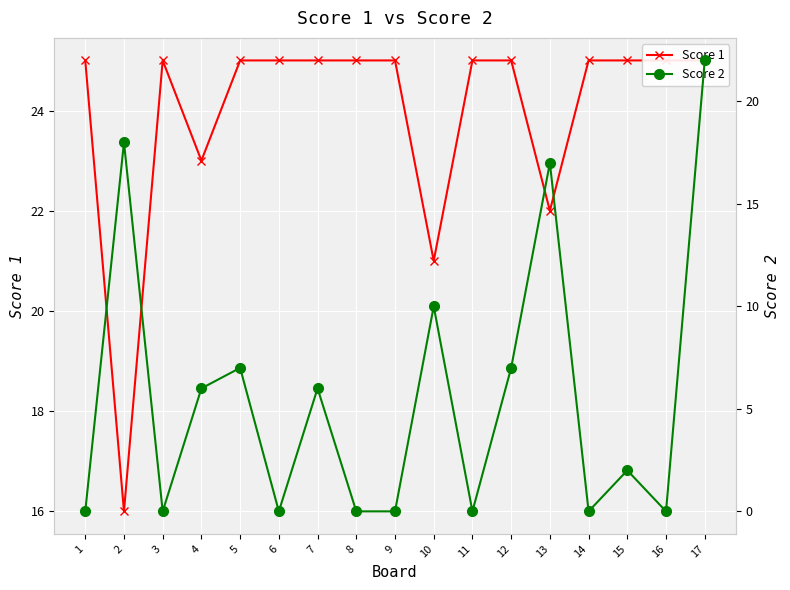

What is the difference between the second highest and minimum values in the Score 1 series?

9